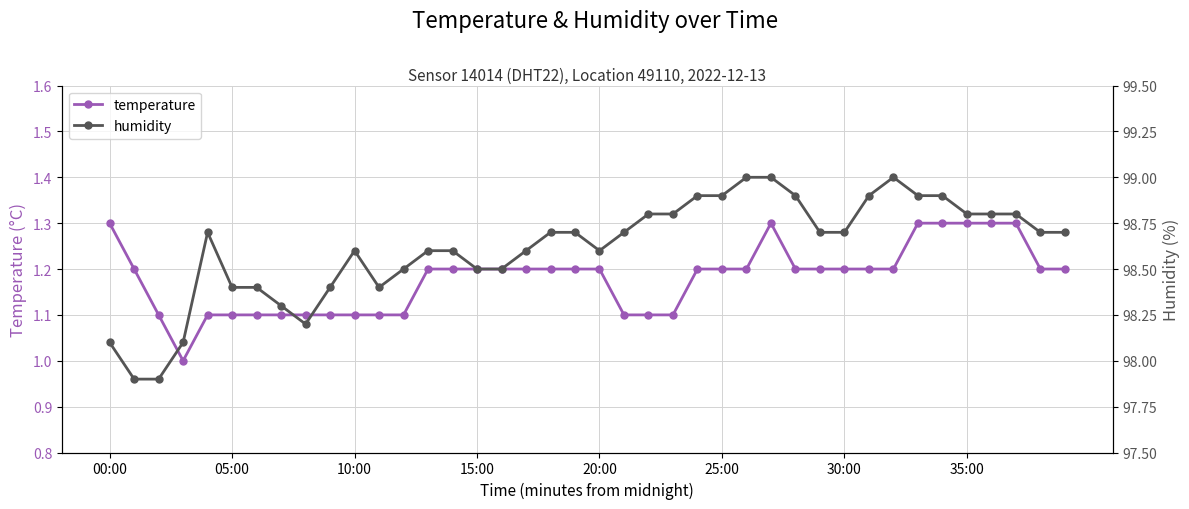

Does the chart display data point markers on the line(s)?

Yes